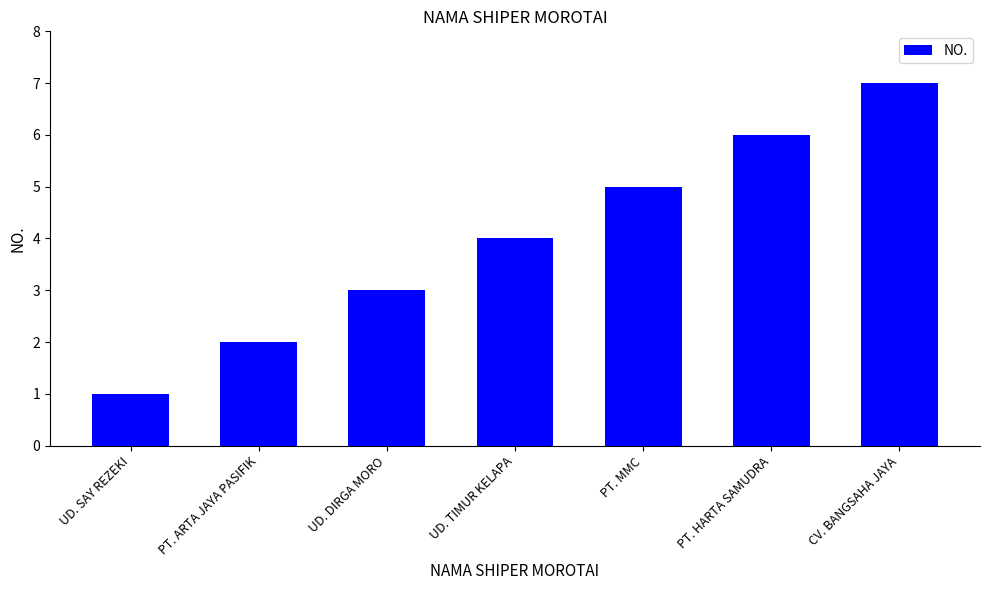

How many data points are less than 4?

3